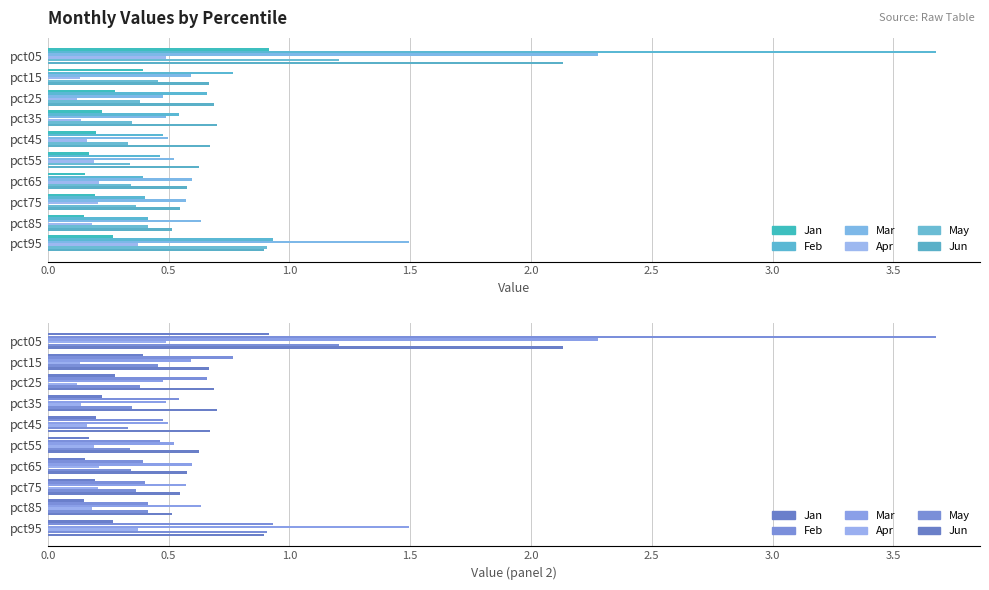

Is it true that Mar equals 0.3 at pct65?

False